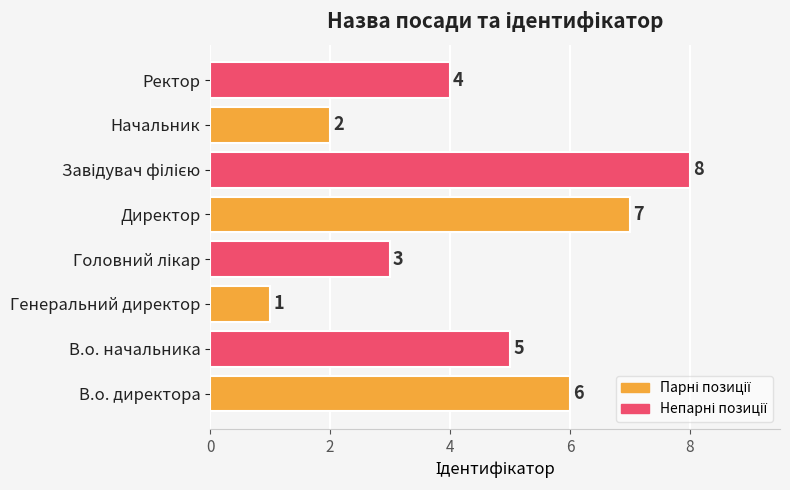

What is the minimum value shown in the chart?

1